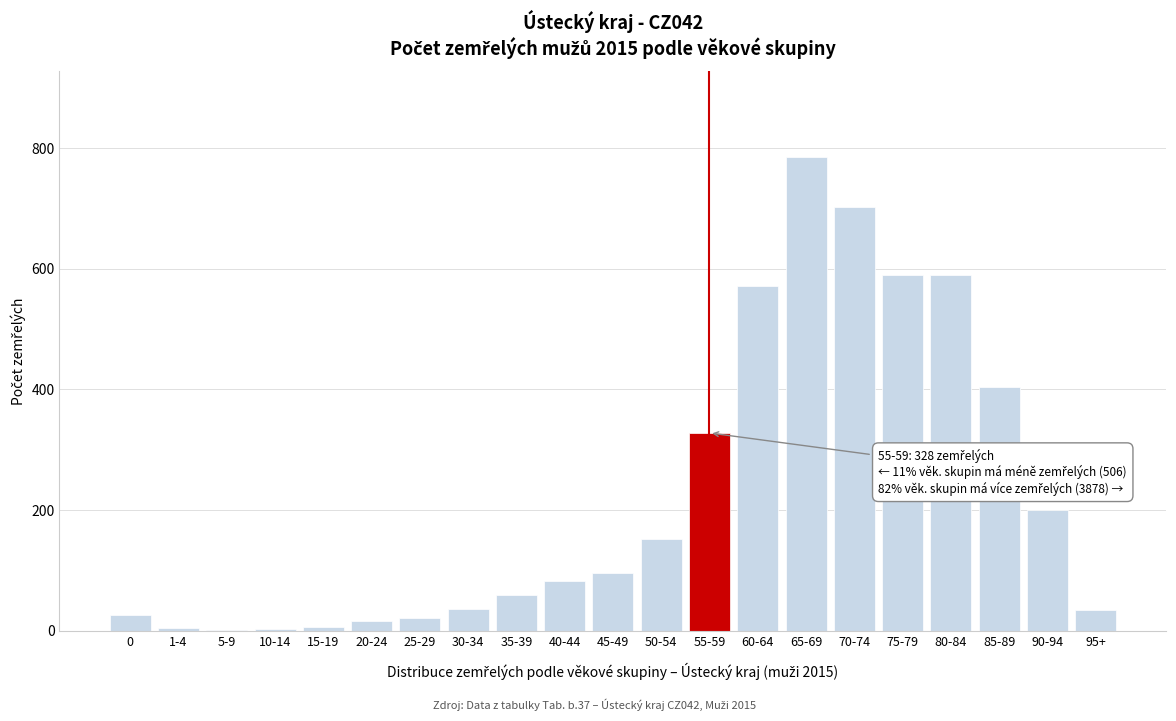

At which category does the chart reach its peak across all series?

65-69